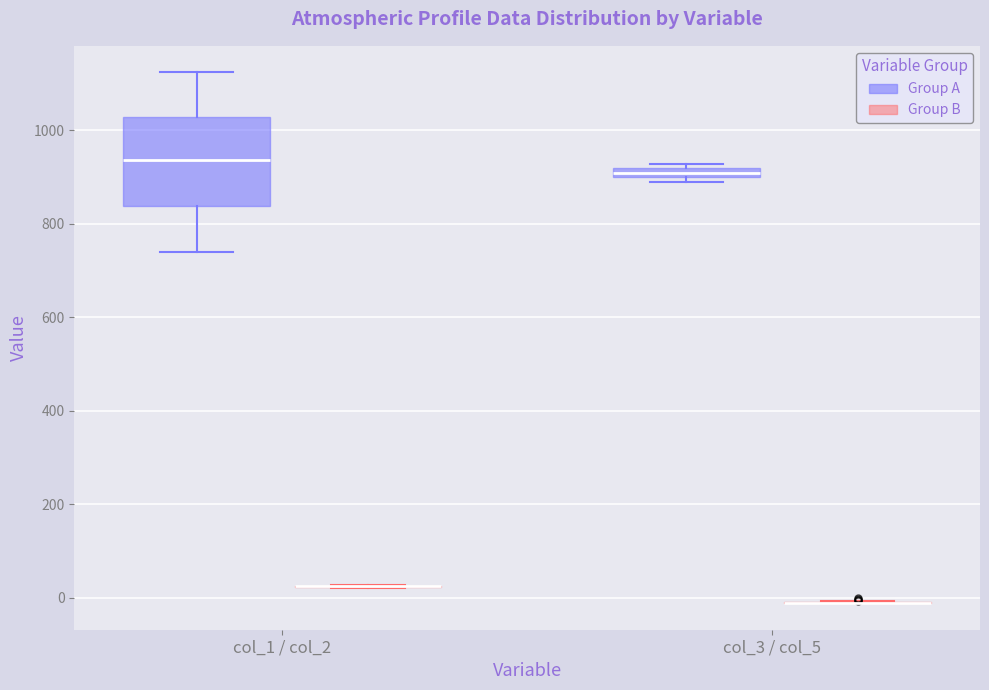

Where is the lower edge of the box for col_1 / col_2 (Group A) on the y-axis? The values are not printed on the chart, so give them approximately, as read against the axis.

840